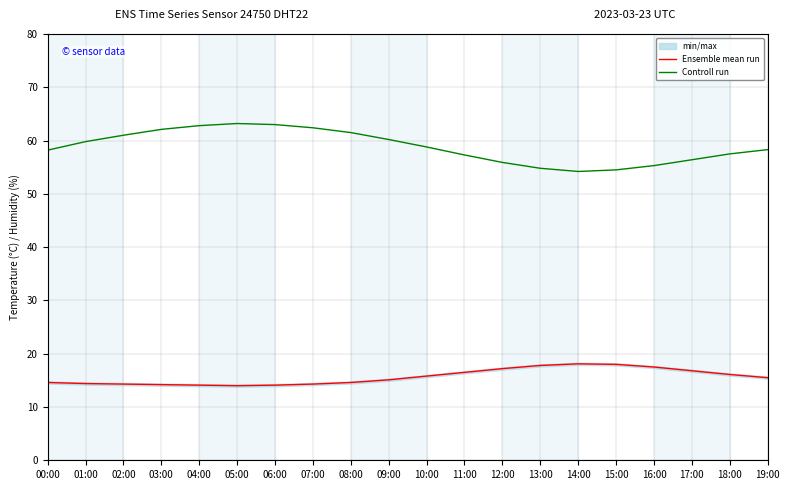

True or false: Controll run has a value of 30.8 at 19:00.

False